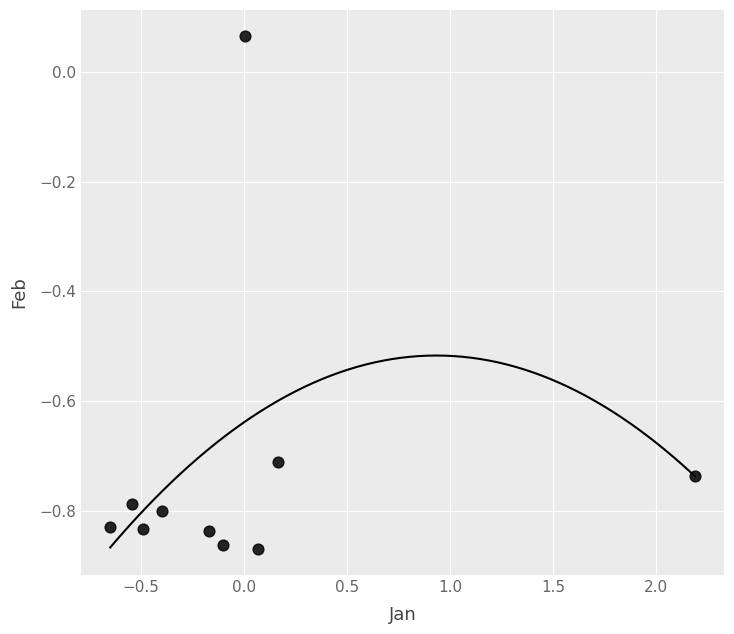

What is the range of X values (max minus min)?

2.8